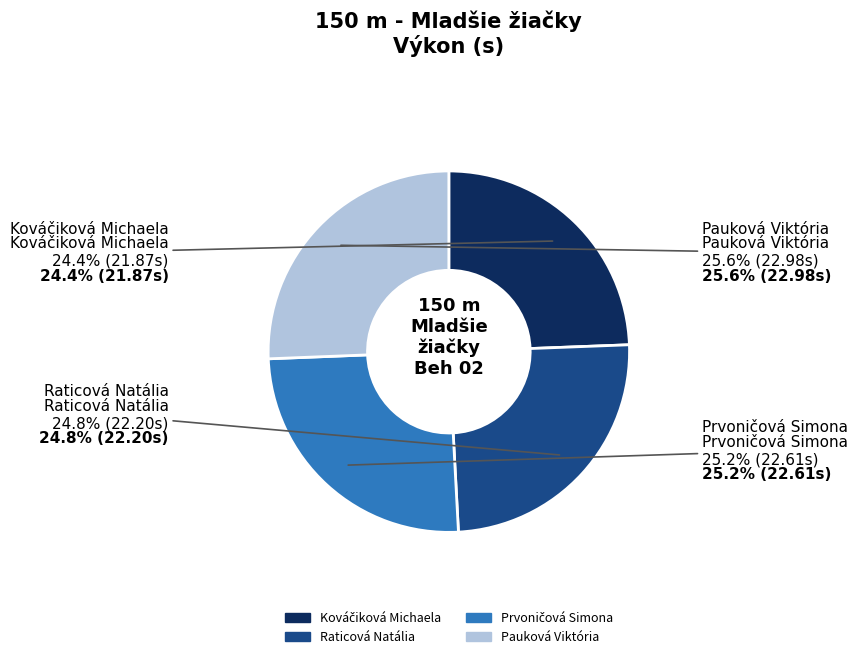

Rank the categories by value from highest to lowest.

Pauková Viktória, Prvoničová Simona, Raticová Natália, Kováčiková Michaela